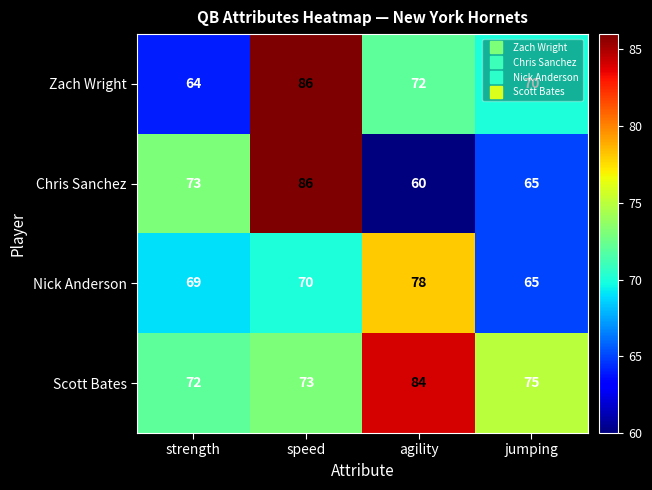

Which series changed the most between agility and jumping?

Nick Anderson